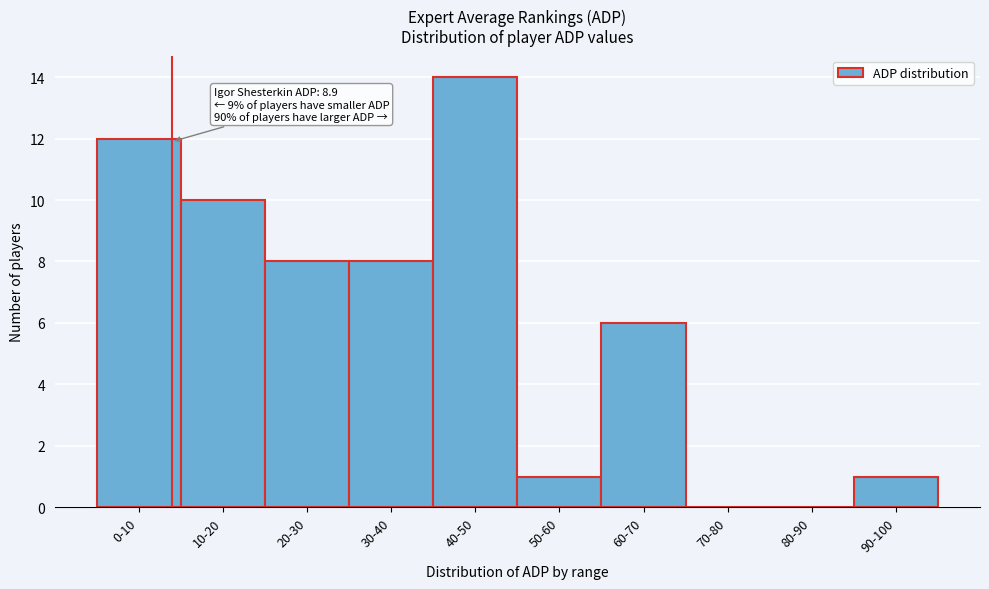

Reading left to right, what are all the values shown in this chart?

0-10=12	10-20=10	20-30=8	30-40=8	40-50=14	50-60=1	60-70=6	70-80=0	80-90=0	90-100=1